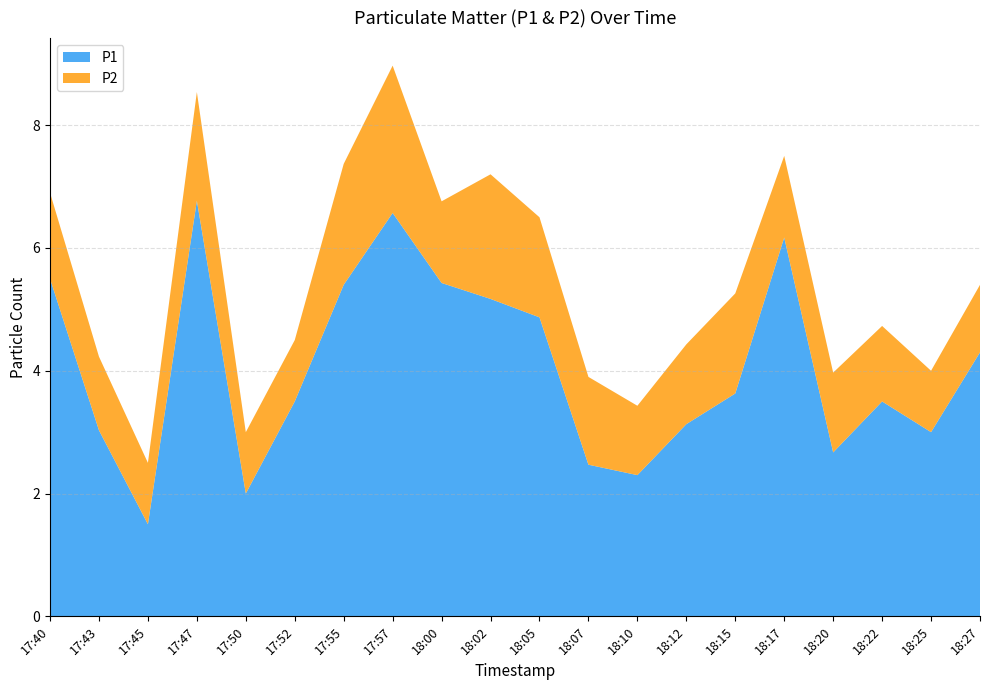

Reading left to right, extract all data points from this chart.

P1: 5.5	3.0	1.5	6.8	2.0	3.5	5.4	6.6	5.4	5.2	4.9	2.5	2.3	3.1	3.6	6.2	2.7	3.5	3.0	4.3
P2: 1.4	1.2	1.0	1.8	1.0	1.0	2.0	2.4	1.3	2.0	1.6	1.4	1.1	1.3	1.6	1.3	1.3	1.2	1.0	1.1